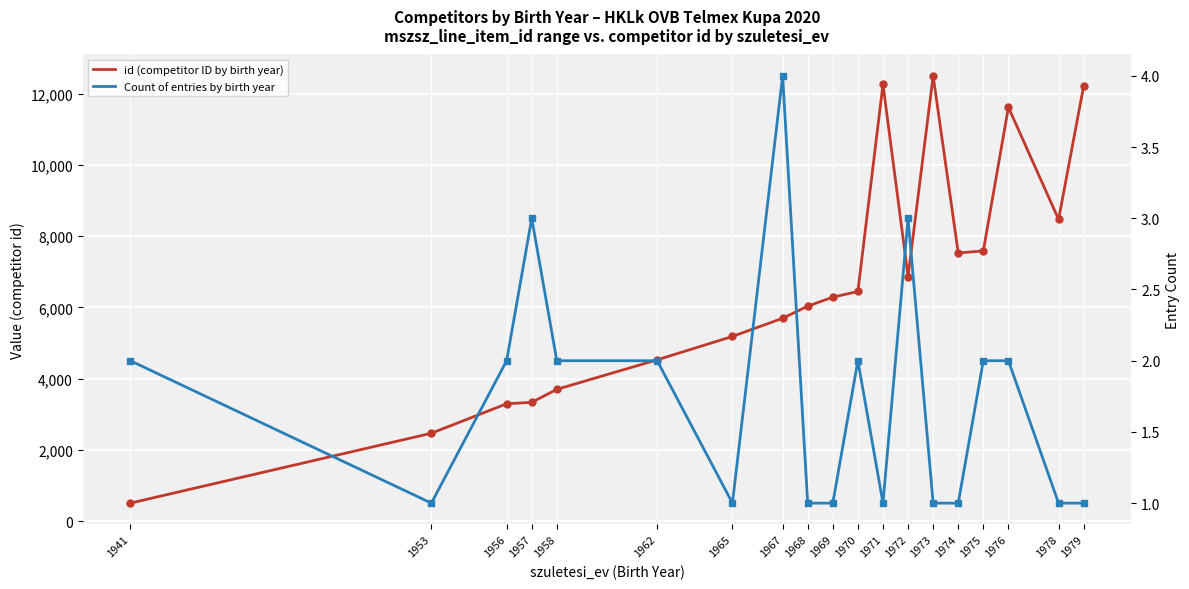

What is the smallest value displayed?

1